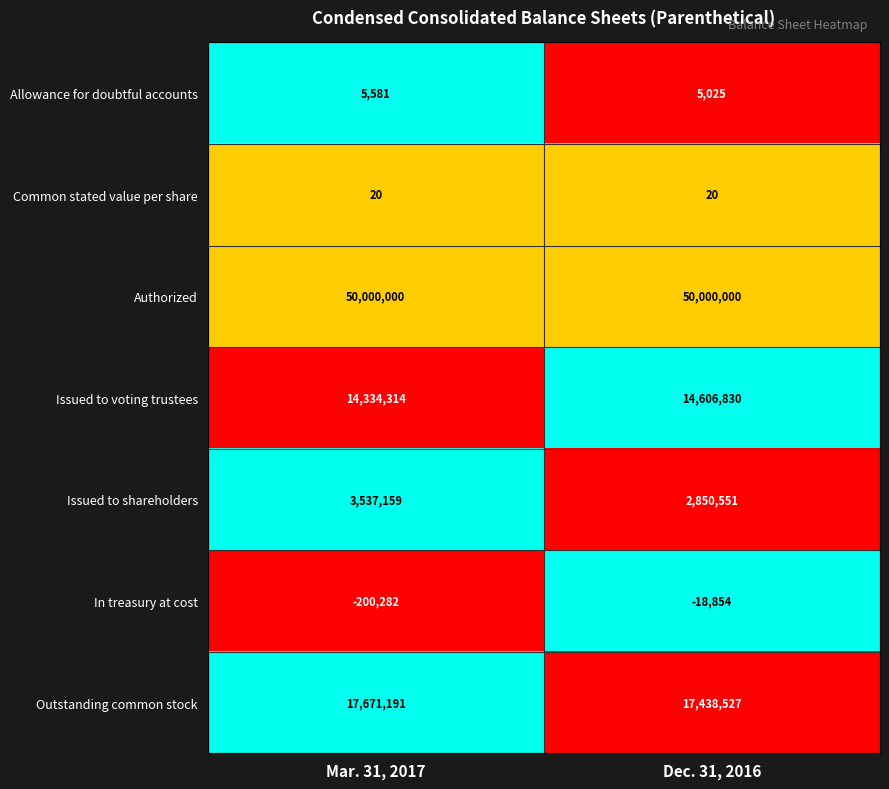

At which category is the sum across all series the highest?

Mar. 31, 2017